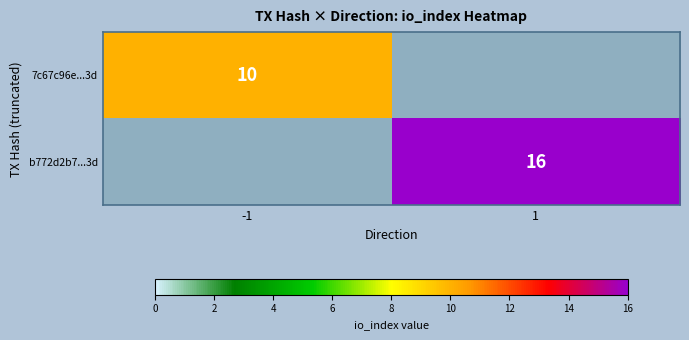

Is it true that 7c67c96e...3d equals 10 at -1?

True